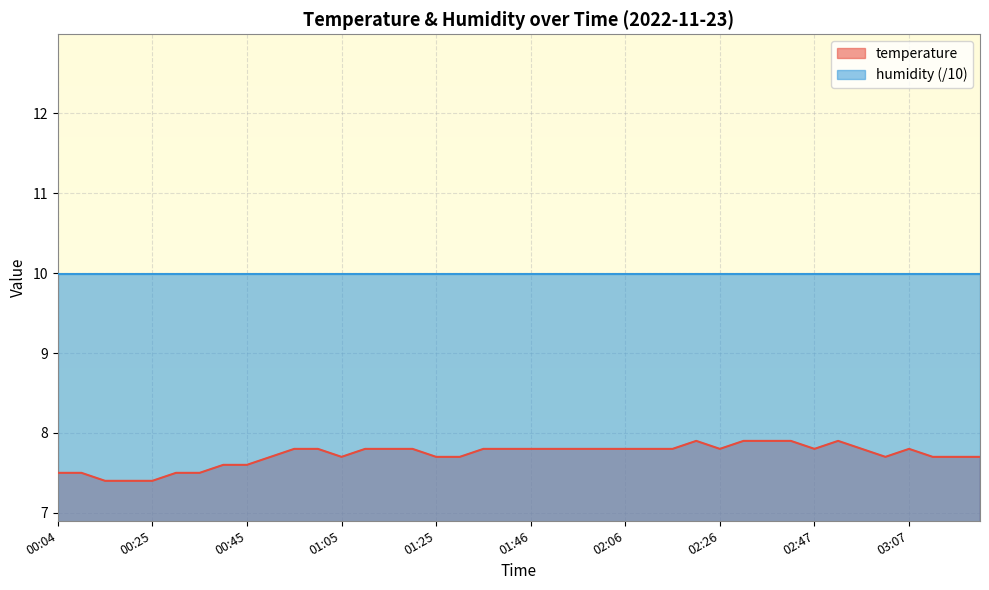

Where is the first local minimum?

01:05